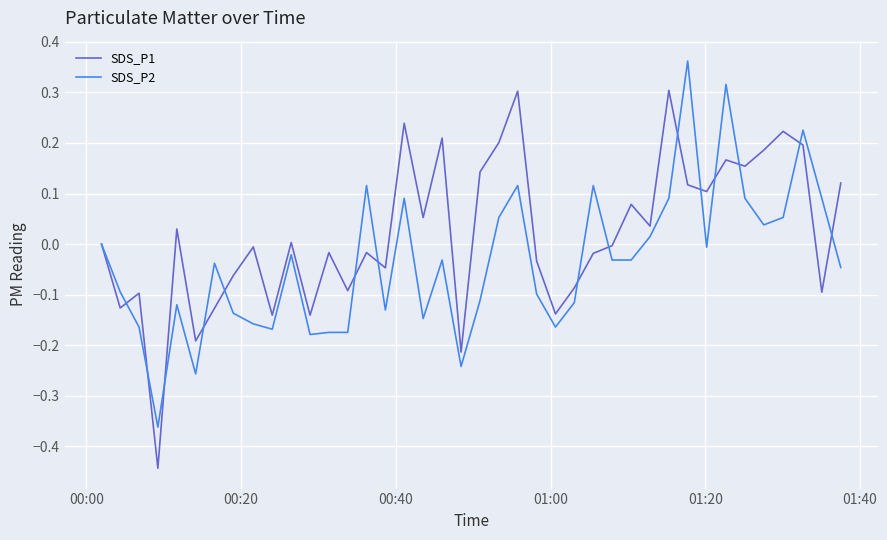

Which series has the largest total across all categories?

SDS_P1